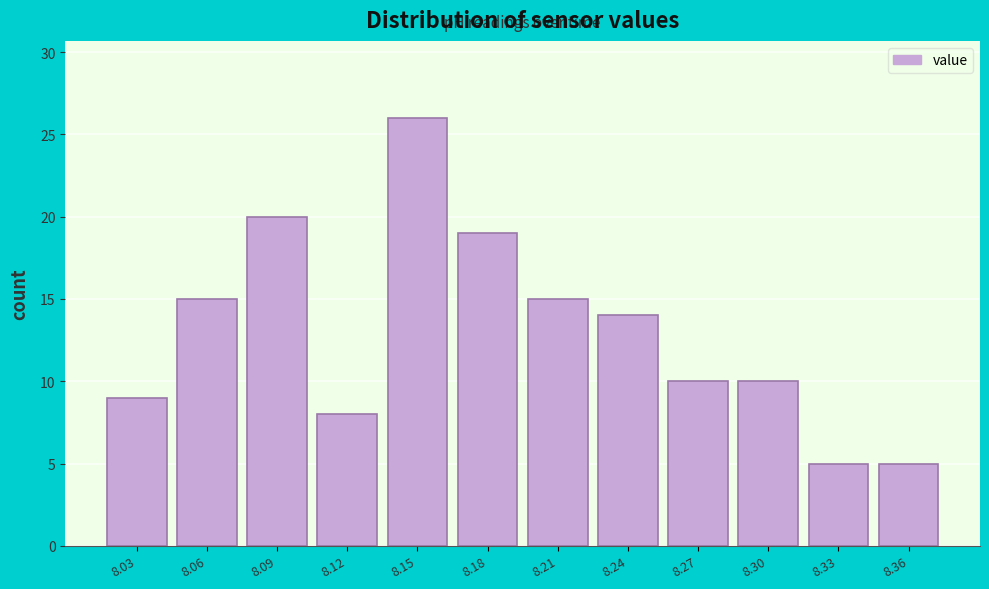

Reading left to right, list all the values displayed in this chart.

8.03=9	8.06=15	8.09=20	8.12=8	8.15=26	8.18=19	8.21=15	8.24=14	8.27=10	8.30=10	8.33=5	8.36=5